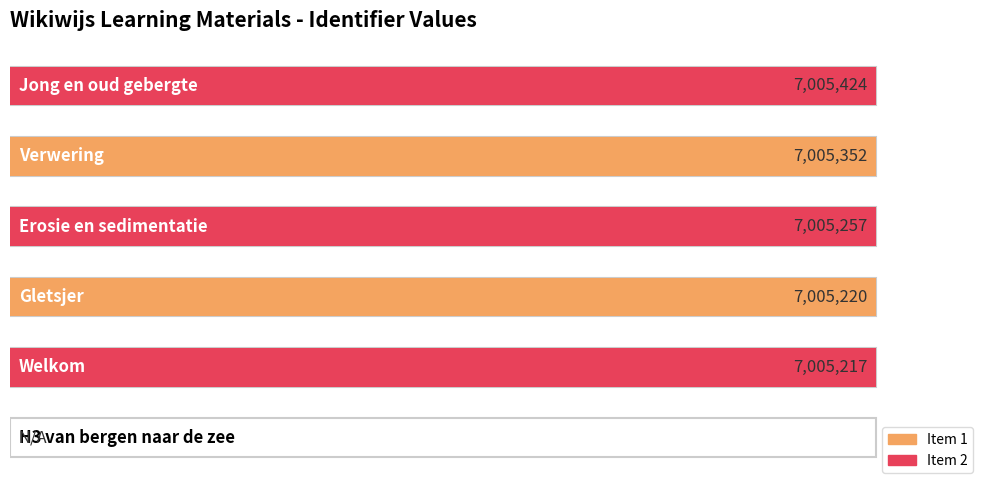

What is the change in value from Erosie en sedimentatie to Verwering?

+95